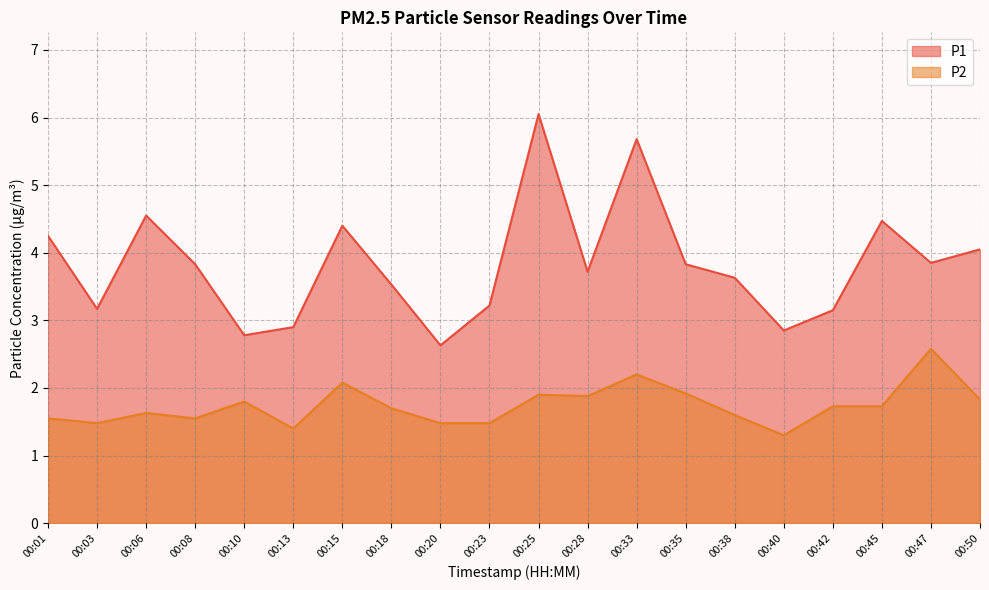

True or false: P1 and P2 intersect in this chart.

False